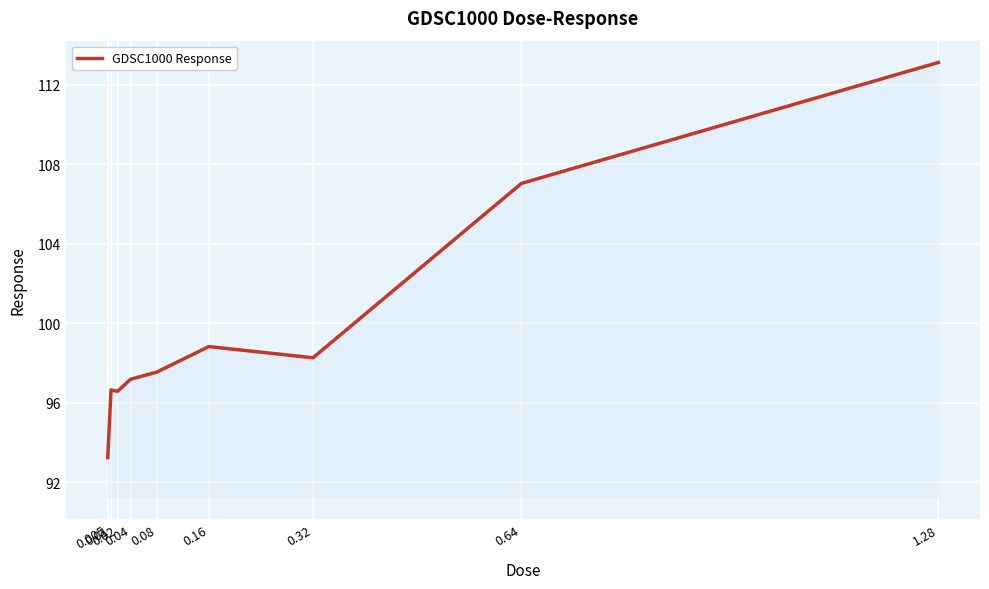

Which label corresponds to the largest value in the chart?

1.28